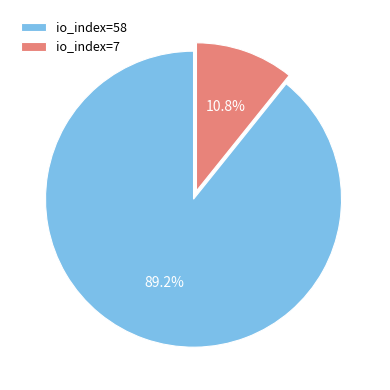

How many slices are in this pie chart?

2